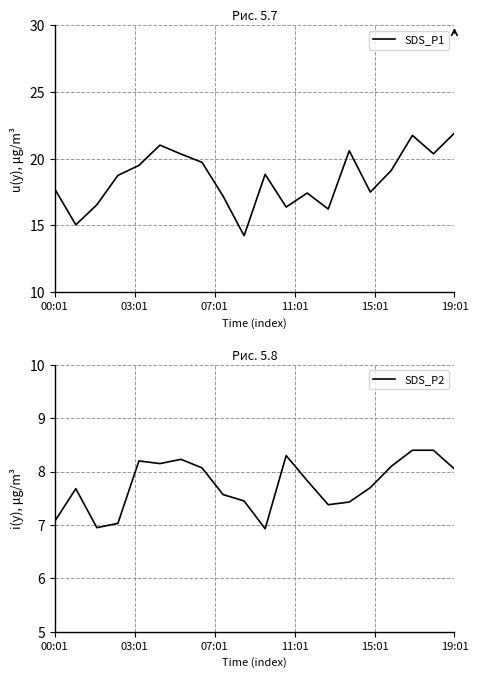

Reading left to right, list all the values displayed in this chart.

SDS_P1: 17.7	15.1	16.6	18.8	19.5	21.0	20.4	19.7	17.2	14.2	18.8	16.4	17.4	16.2	20.6	17.5	19.1	21.8	20.4	21.9
SDS_P2: 7.1	7.7	7.0	7.0	8.2	8.2	8.2	8.1	7.6	7.5	6.9	8.3	7.8	7.4	7.4	7.7	8.1	8.4	8.4	8.1